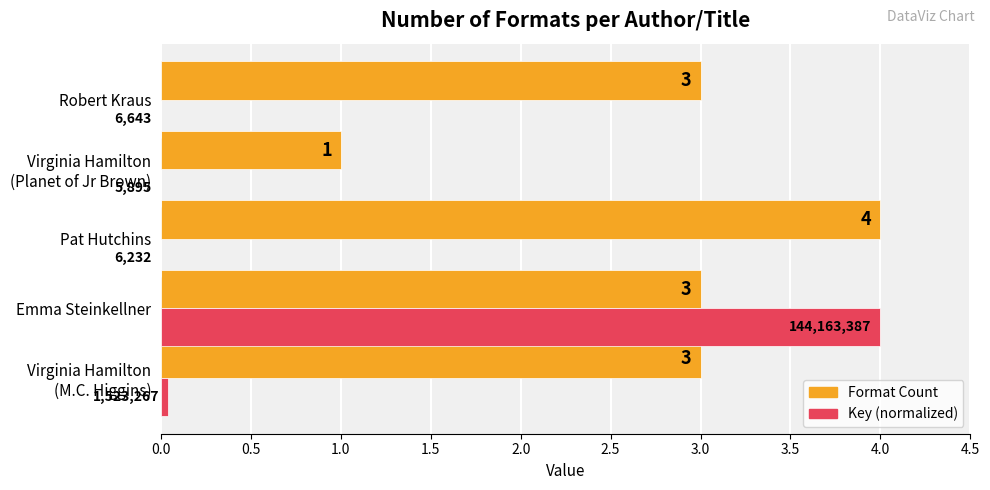

Is it true that Format Count equals 4.0 at Pat Hutchins?

True